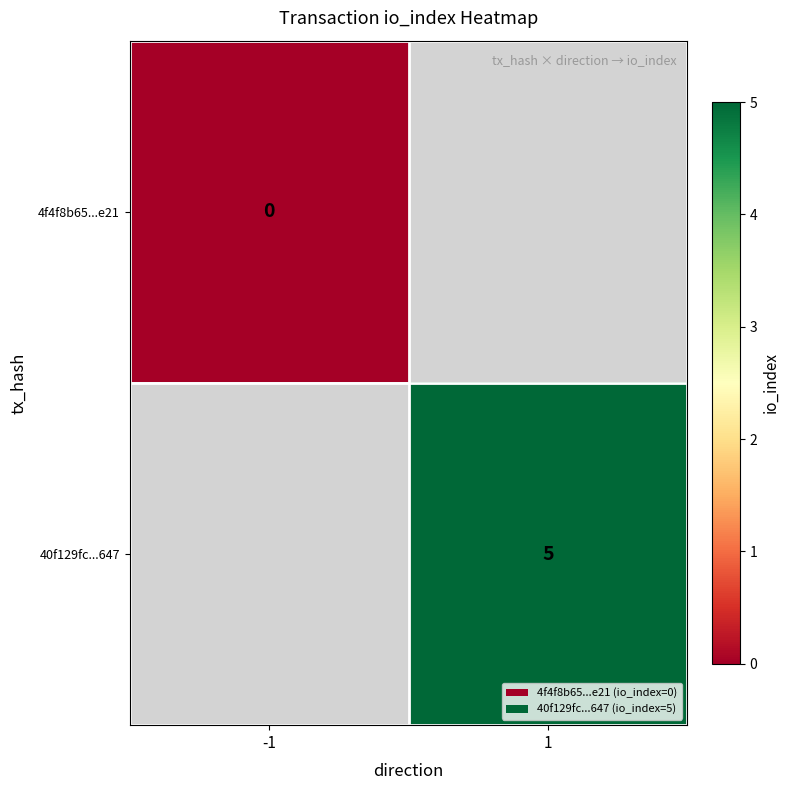

Which category has the lowest value across all series?

-1